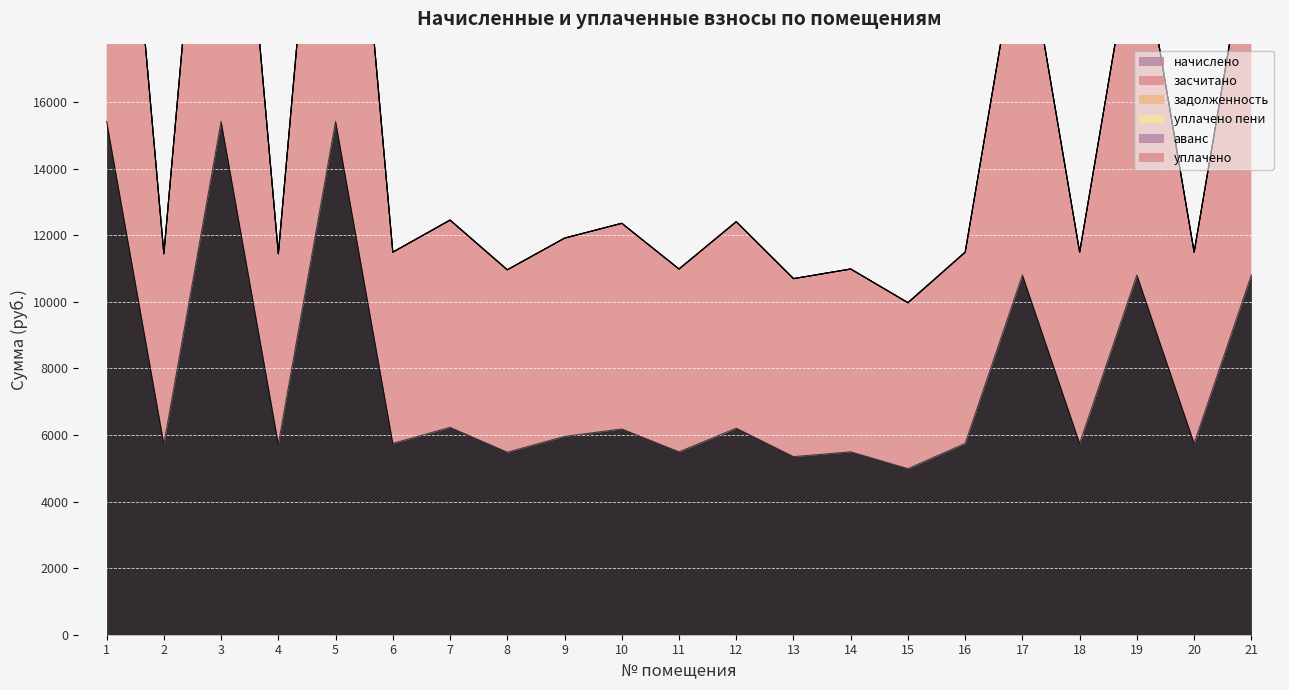

At how many categories does at least one series exceed 4198?

21